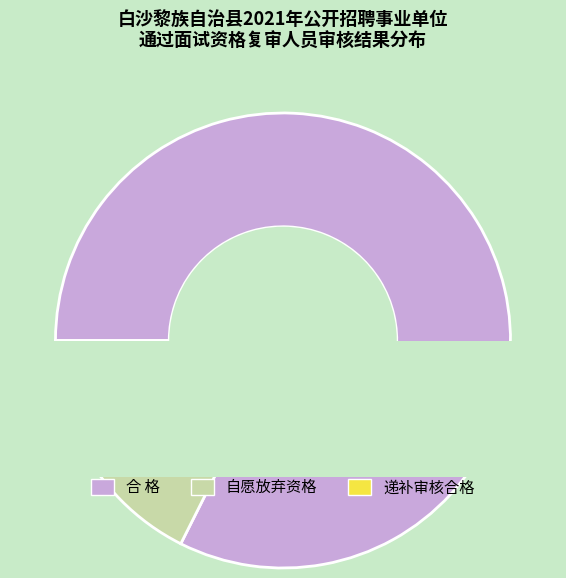

To the nearest percent, what is the difference between the 自愿放弃资格 and 递补审核合格 slice percentages?

3%